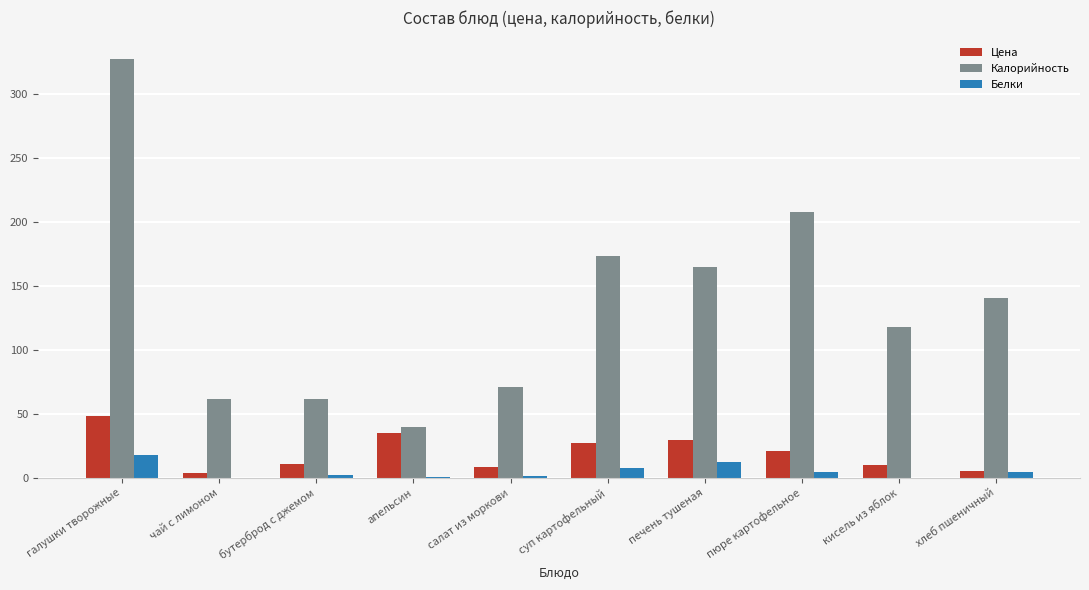

The Белки series shows 7.6 at суп картофельный. True or false?

True